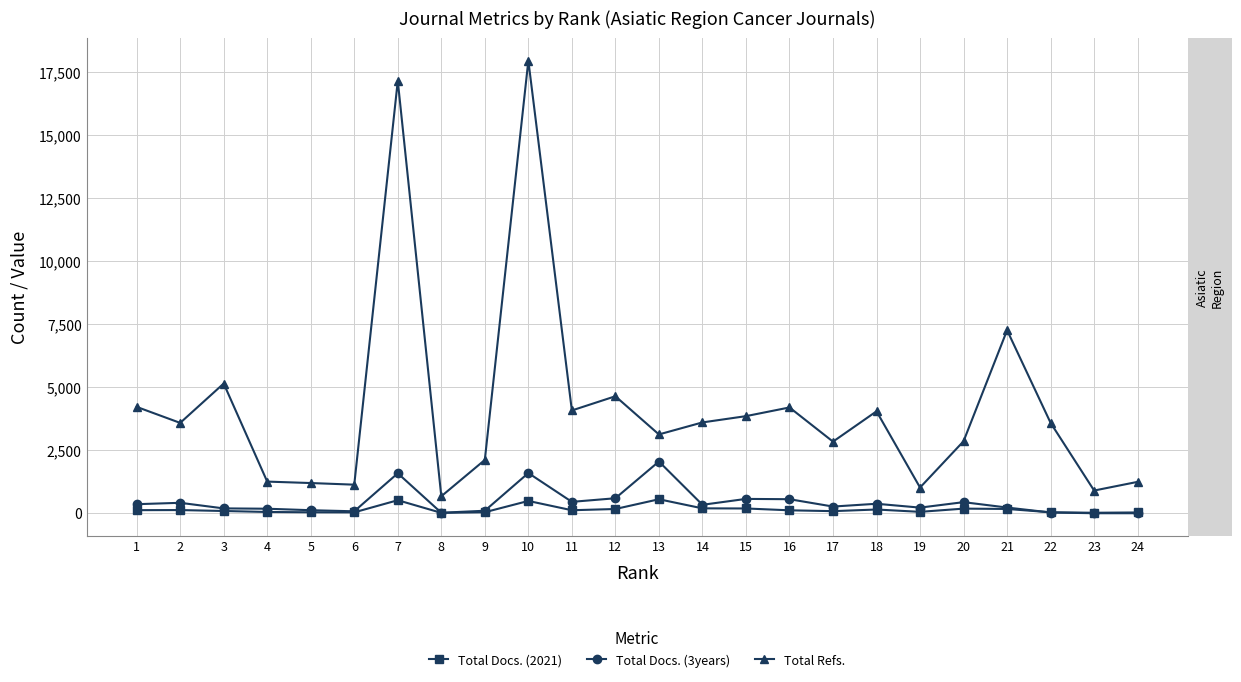

Which category has the highest value across all series?

10